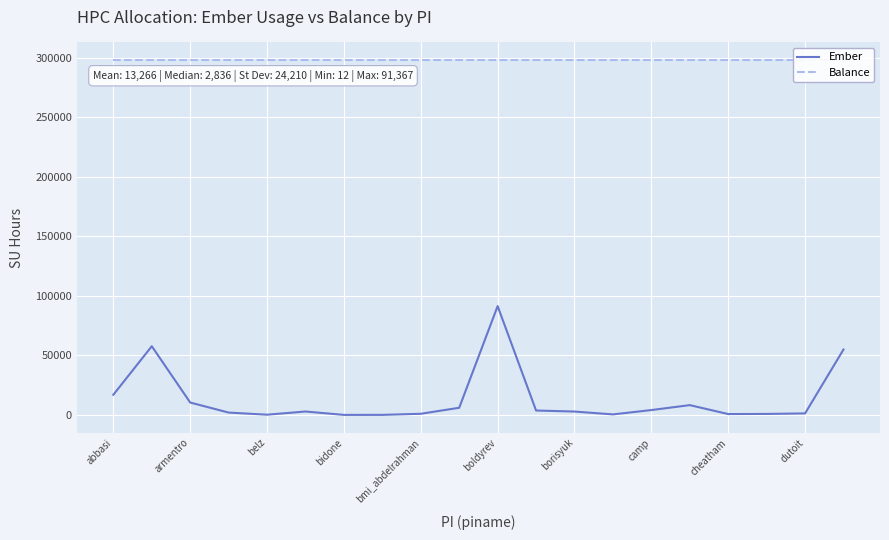

What are all the series names shown in the legend?

Ember, Balance